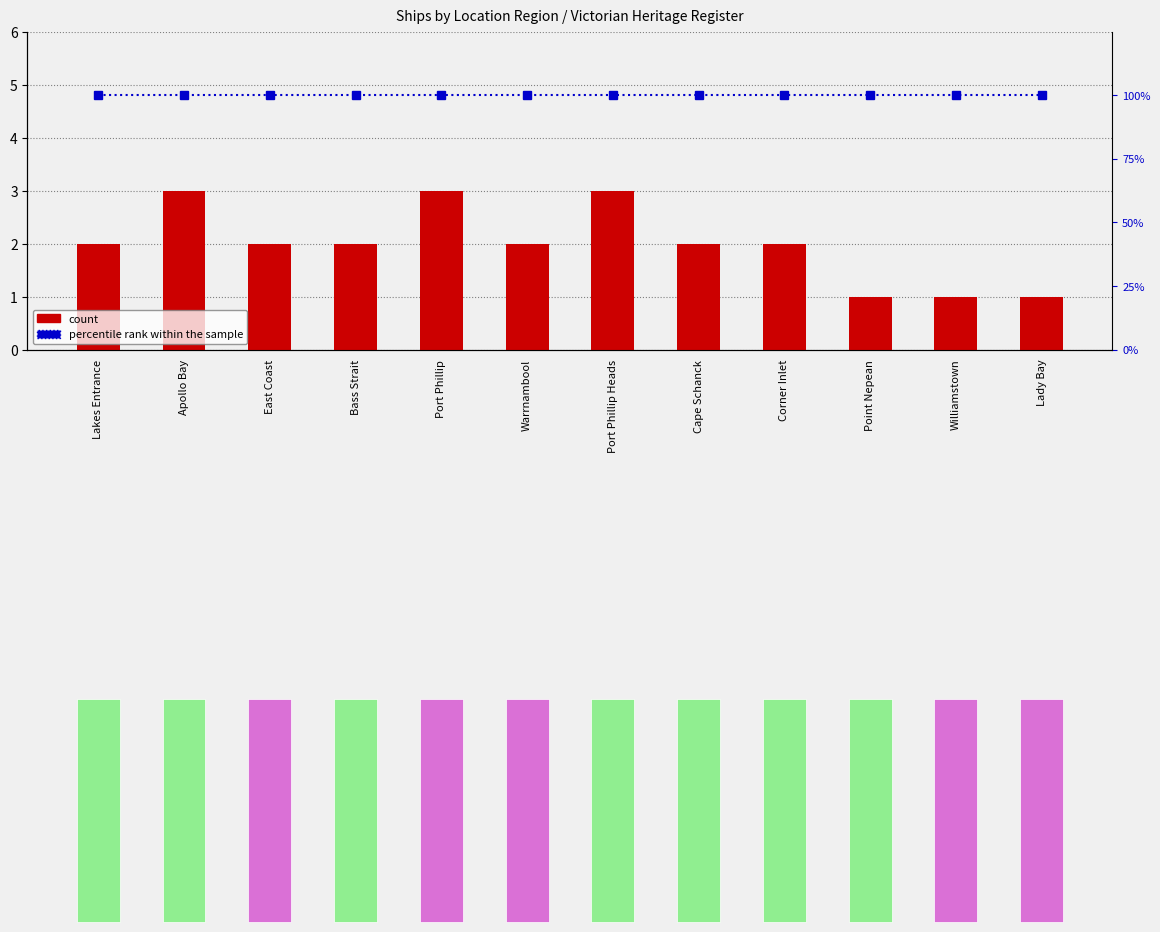

True or false: percentile rank within the sample has a value of 141 at Point Nepean.

False